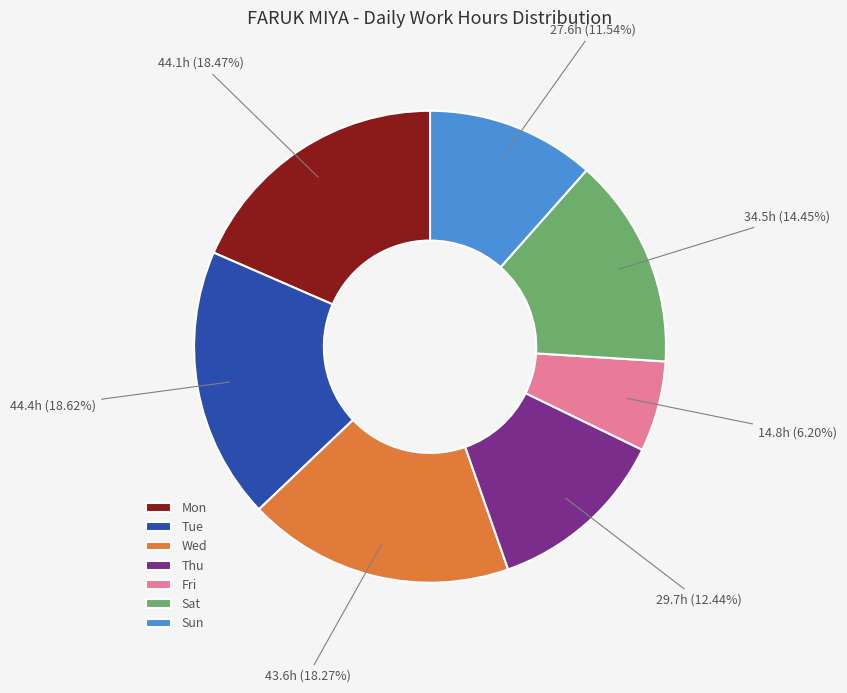

Approximately how many times larger is the value at Fri compared to Tue?

0.3